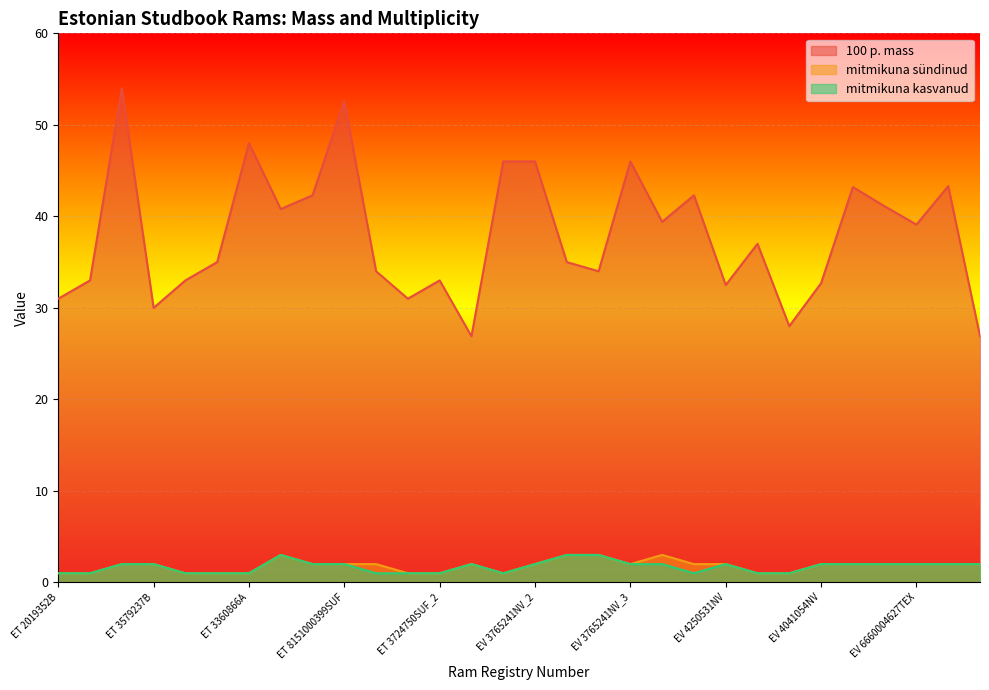

What is the difference between the highest and lowest values at ET 2019352B?

30.0